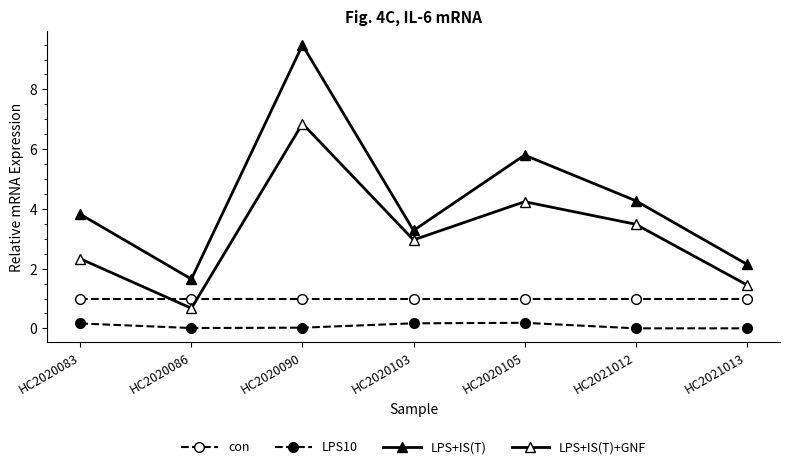

At which category does the chart reach its peak across all series?

HC2020090